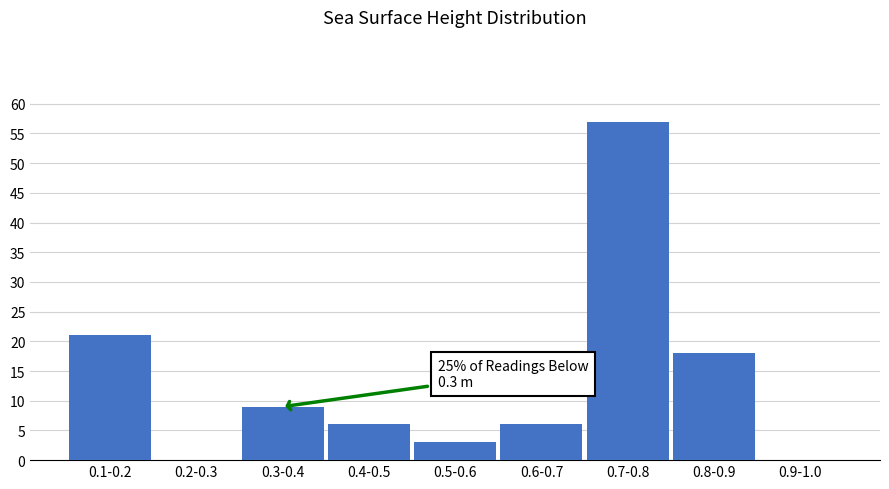

Reading left to right, extract all data points from this chart.

0.1-0.2=21	0.2-0.3=0	0.3-0.4=9	0.4-0.5=6	0.5-0.6=3	0.6-0.7=6	0.7-0.8=57	0.8-0.9=18	0.9-1.0=0